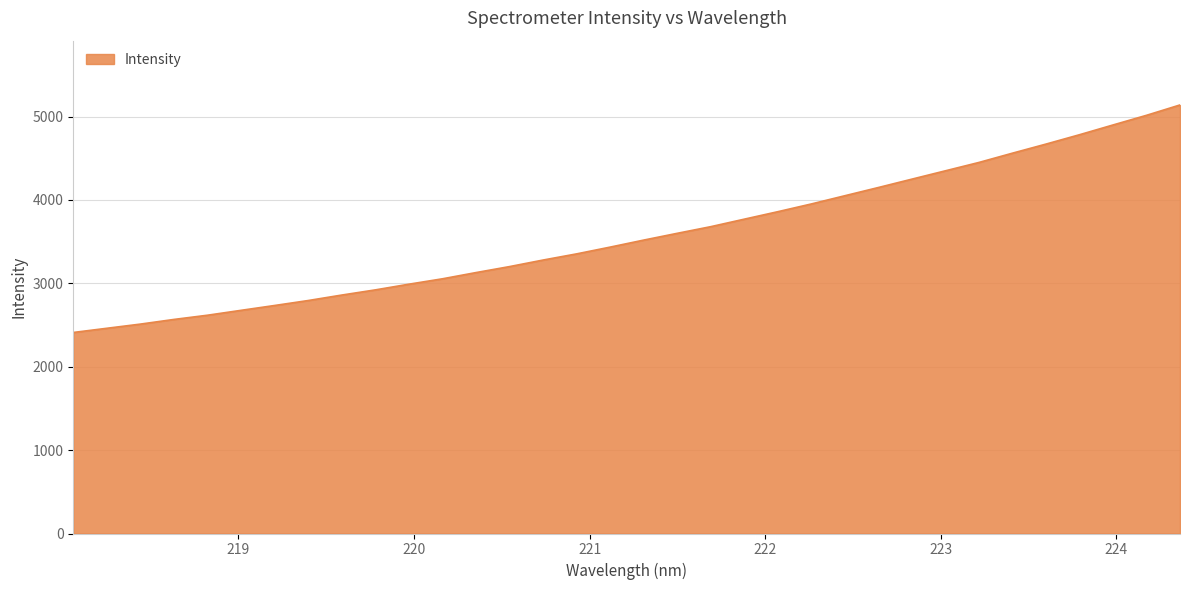

What is the greatest value displayed?

5138.9